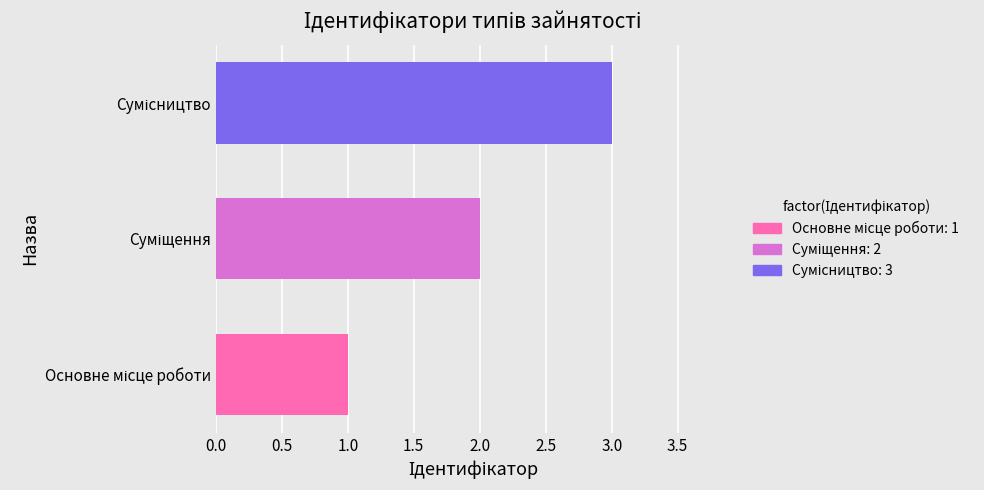

Count the number of categories in the chart.

3